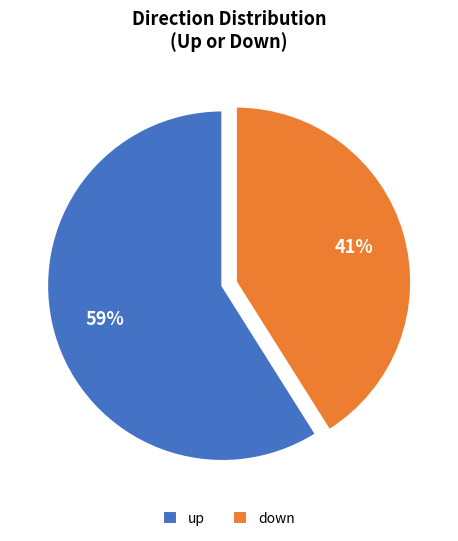

Approximately how many times larger is the value at up compared to down?

1.4